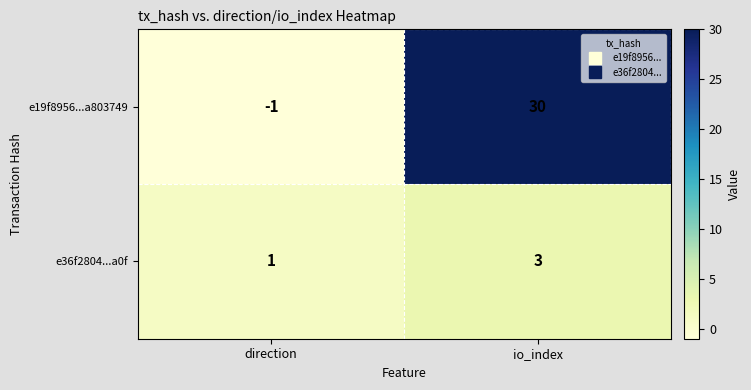

What is the sum of the e36f2804...a0f values at io_index and direction?

4